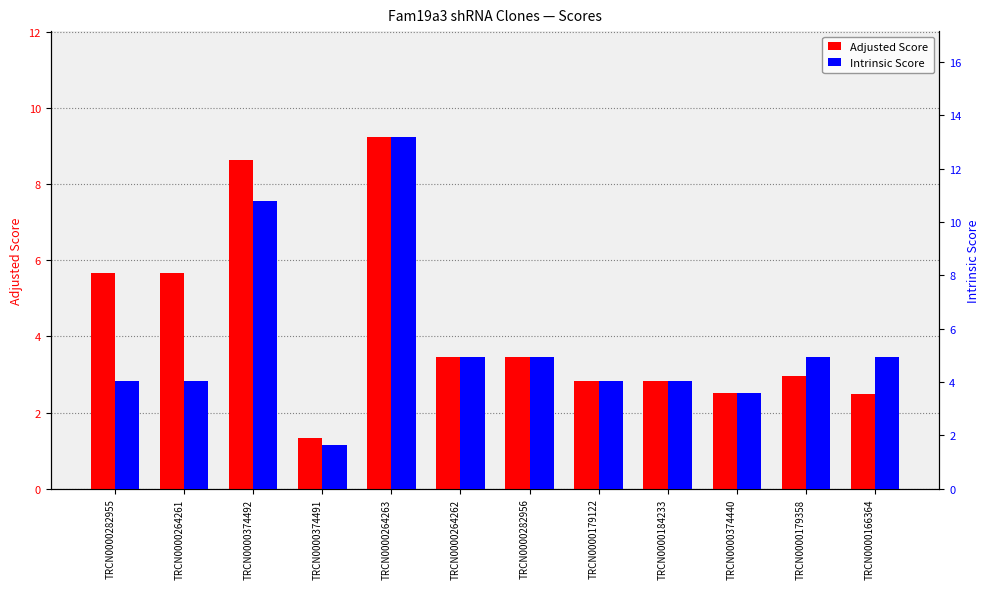

What is the label of the 11th bar from the left?

TRCN0000179358